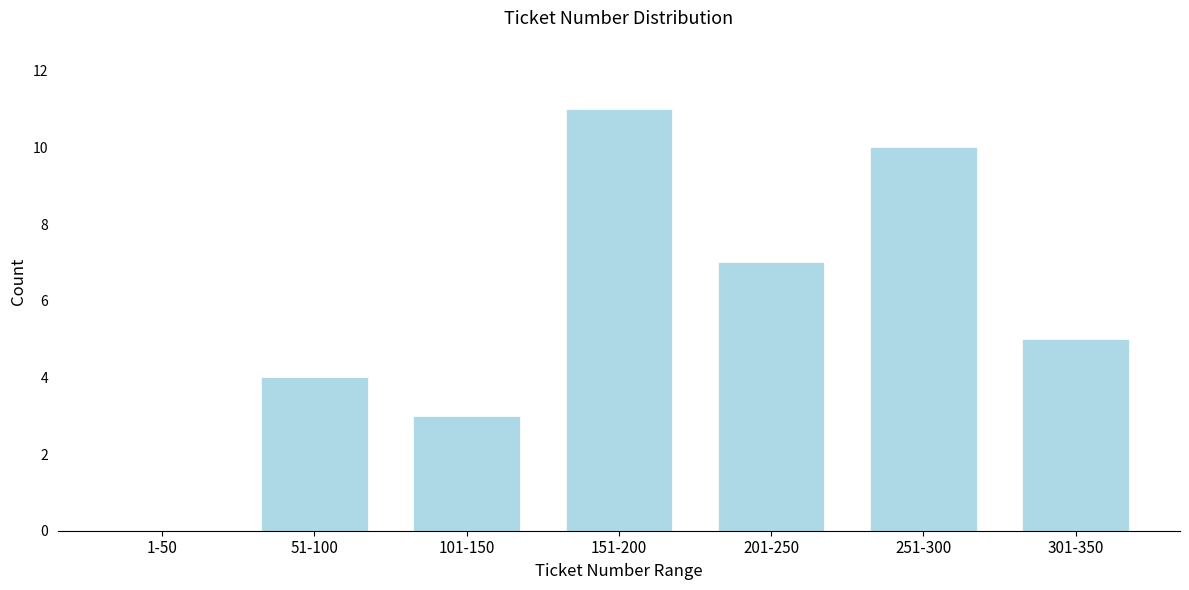

Reading left to right, list all the values displayed in this chart.

1-50=0	51-100=4	101-150=3	151-200=11	201-250=7	251-300=10	301-350=5